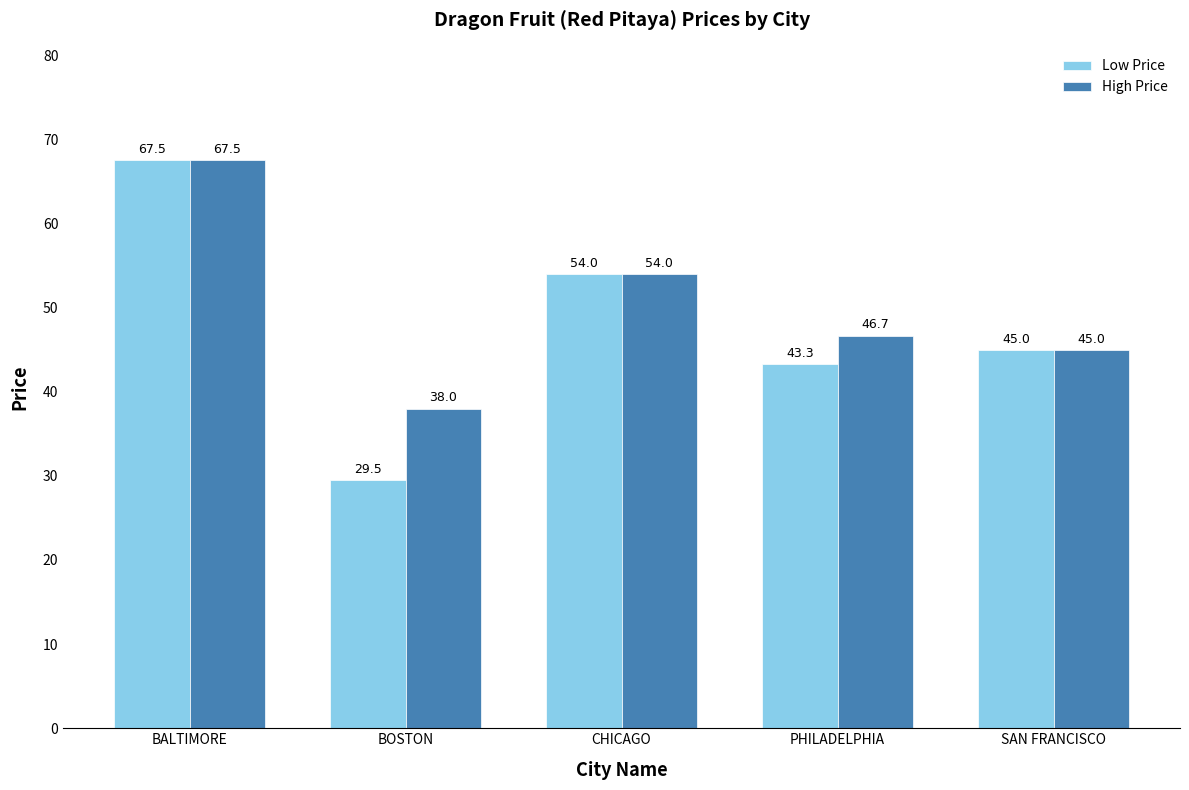

How many data points in High Price are above 46?

3